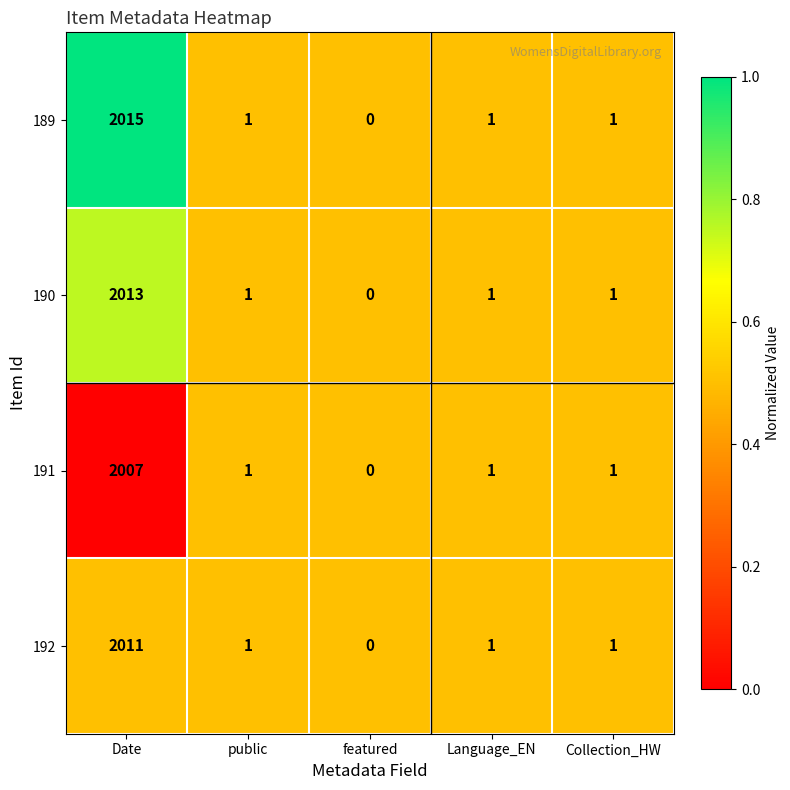

At which label does 190 first exceed 1?

Date